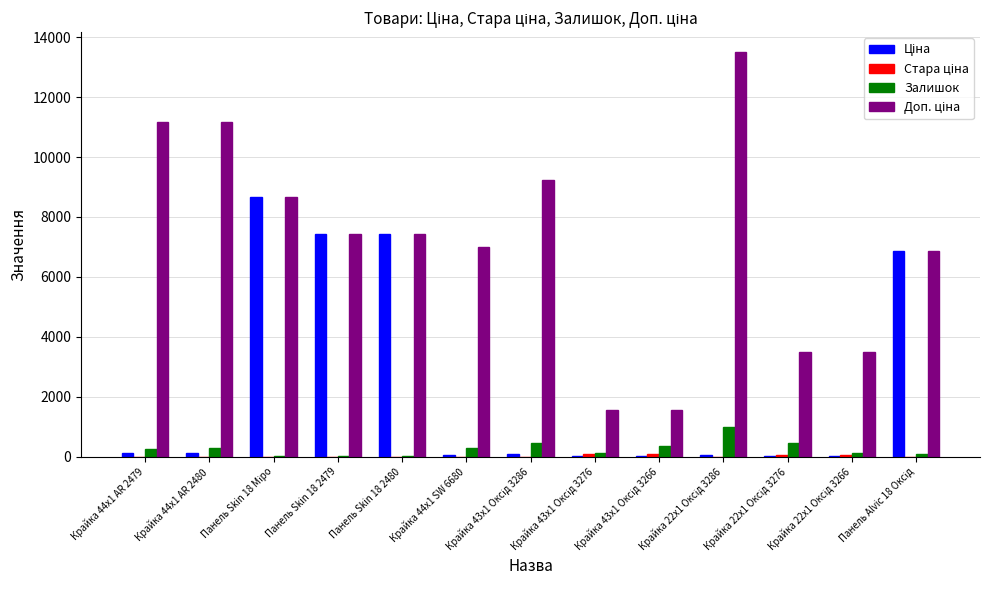

How many categories are shown in the chart?

13